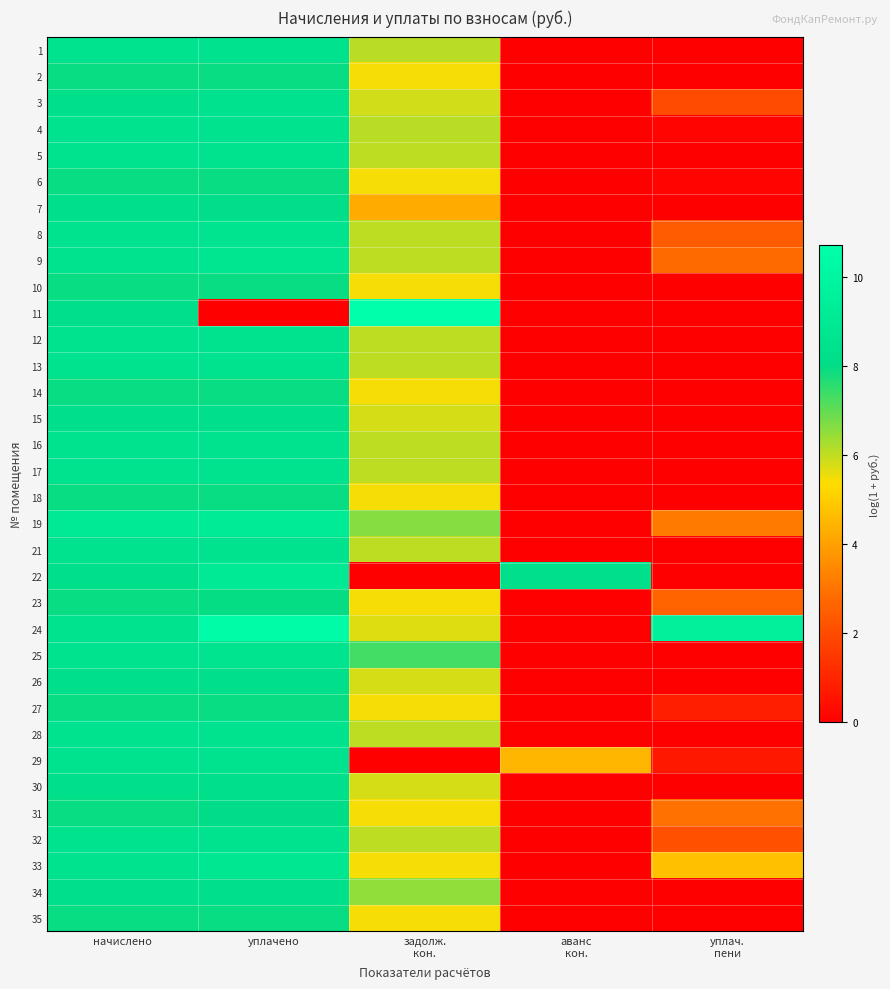

At how many categories does at least one series exceed 6?

5